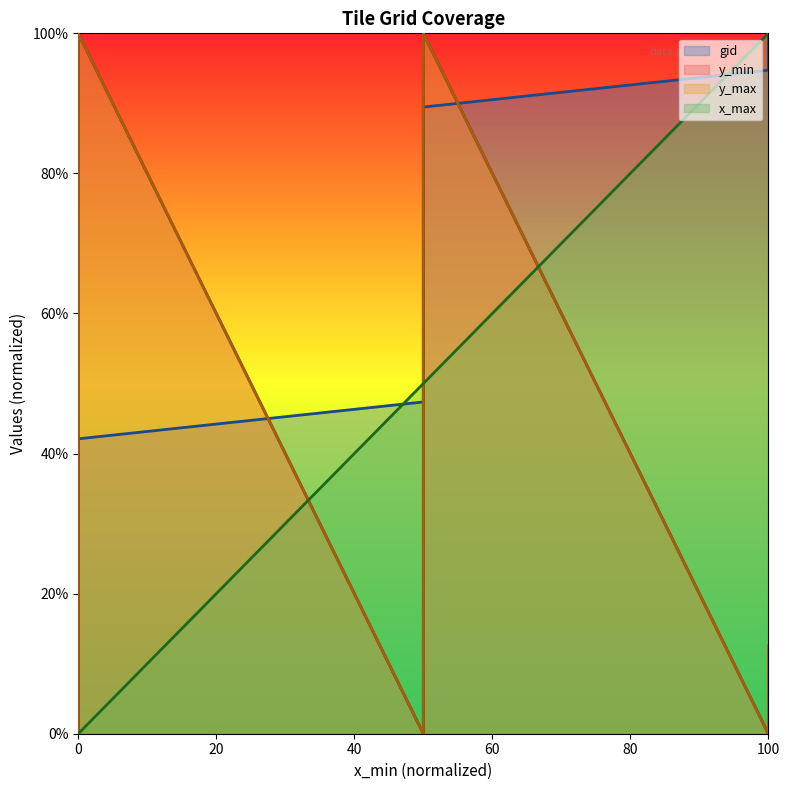

Rank the series at 0 from lowest to highest value.

gid, y_min, y_max, x_max